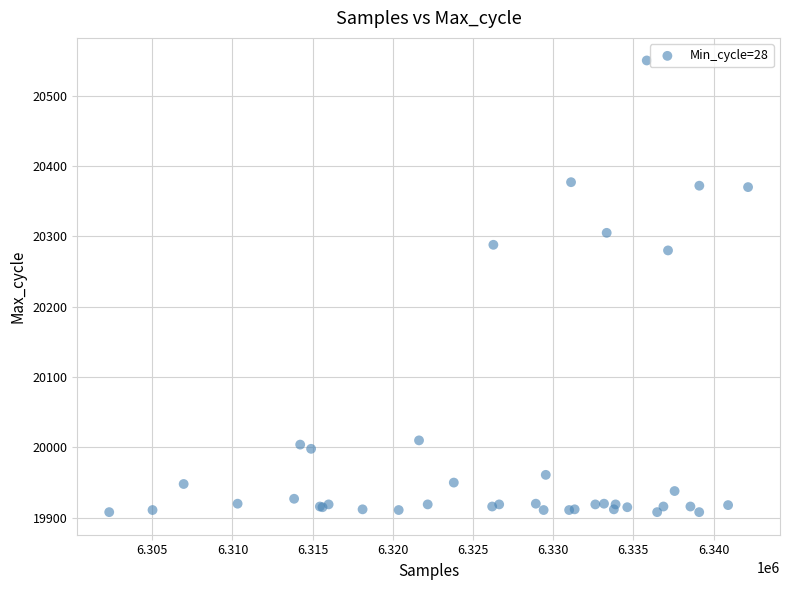

What Y value in the scatter plot is closest to 20229?

20280